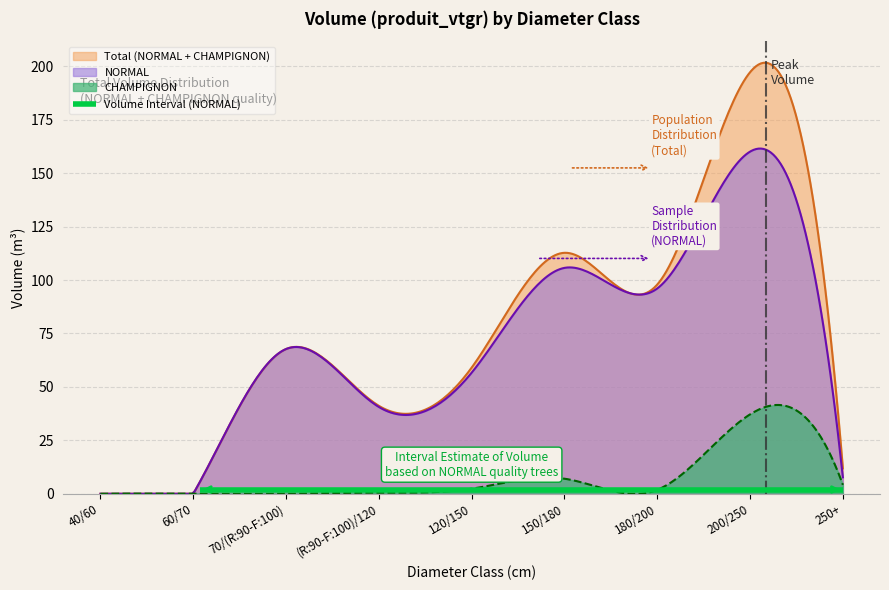

How many values in the NORMAL series are below 56?

4